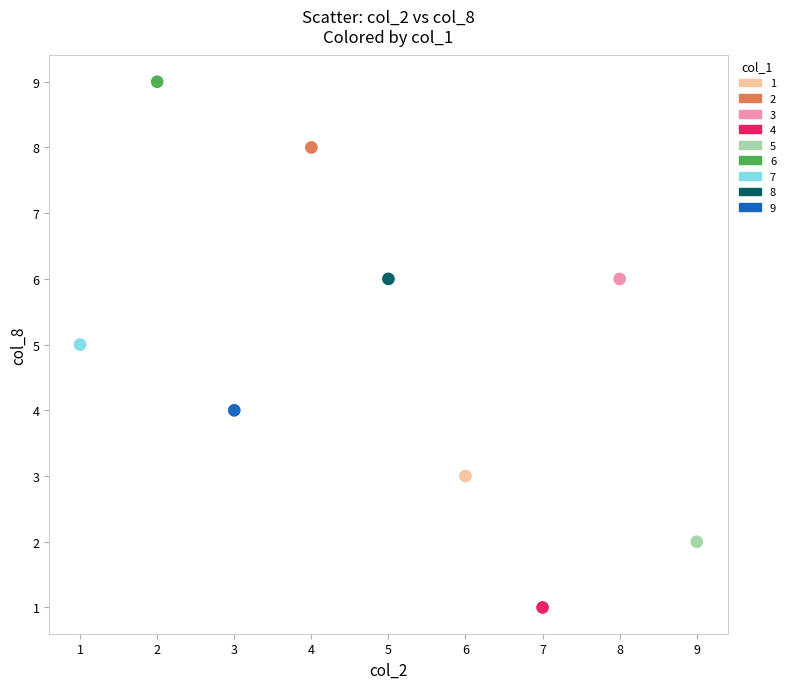

Which series reaches the maximum Y coordinate?

6